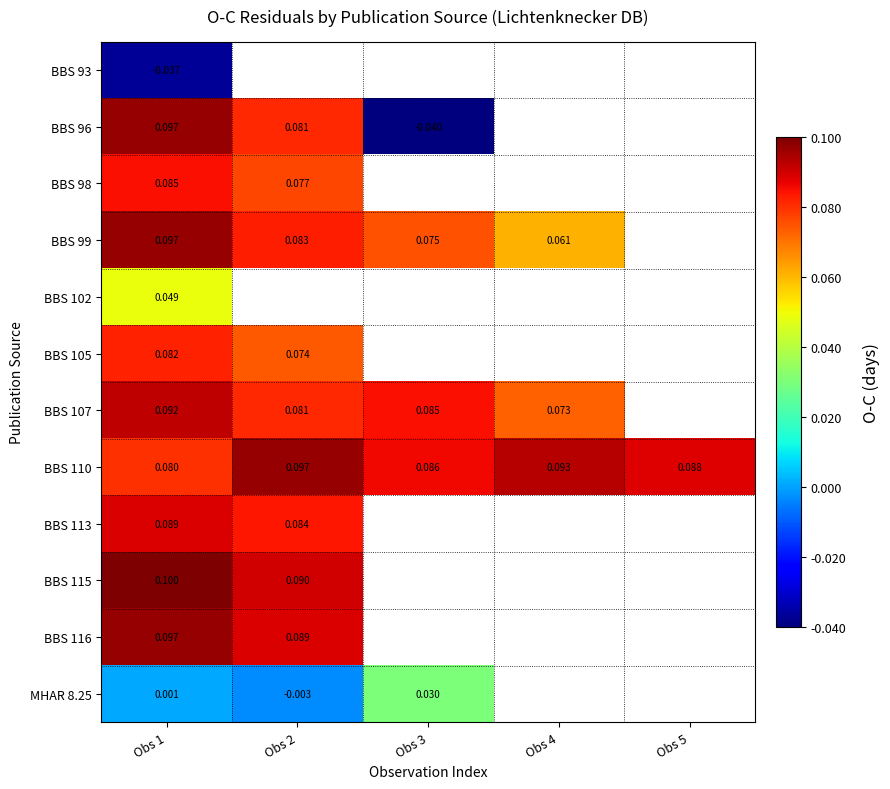

Is the value of BBS 110 at Obs 5 greater than the value of BBS 99 at Obs 4?

Yes